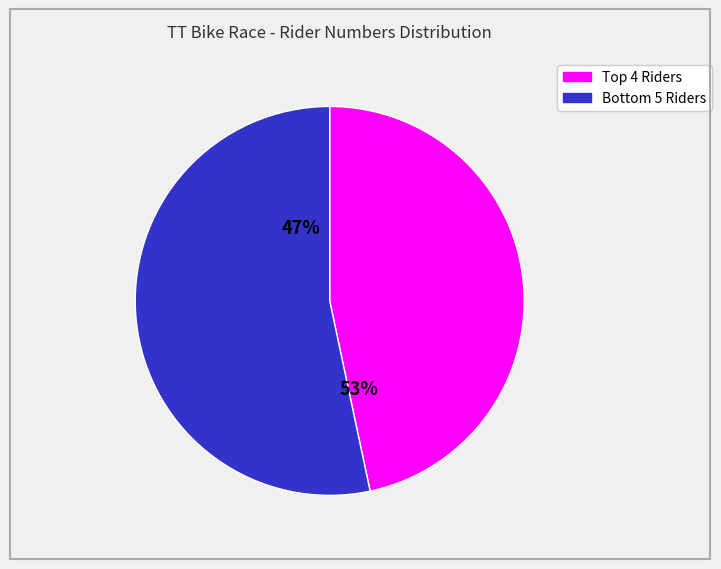

True or false: Johanna Lovell accounts for 1% of the total.

False